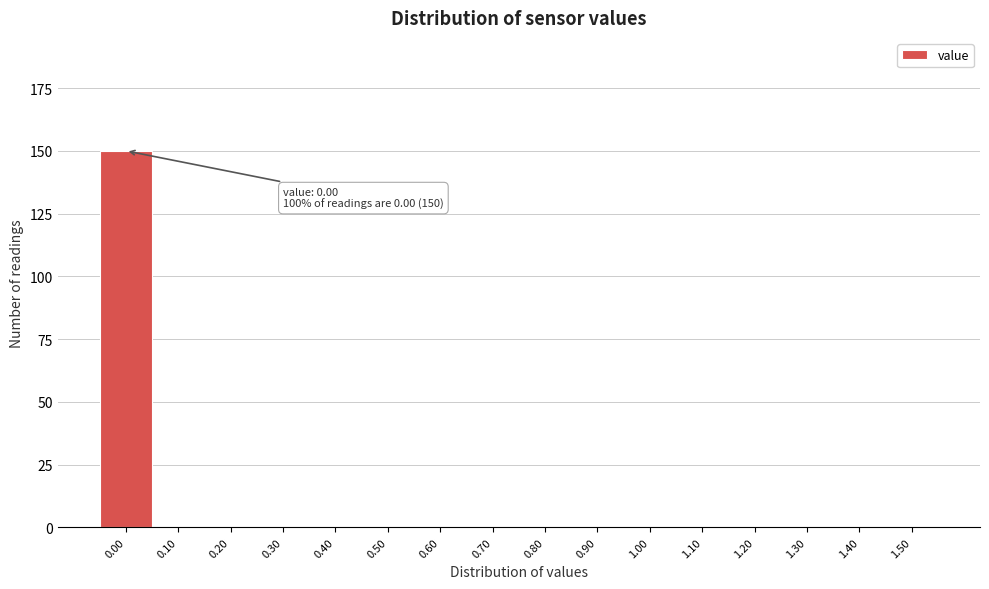

Which range on the x-axis has the tallest bar?

-0.05 to 0.05